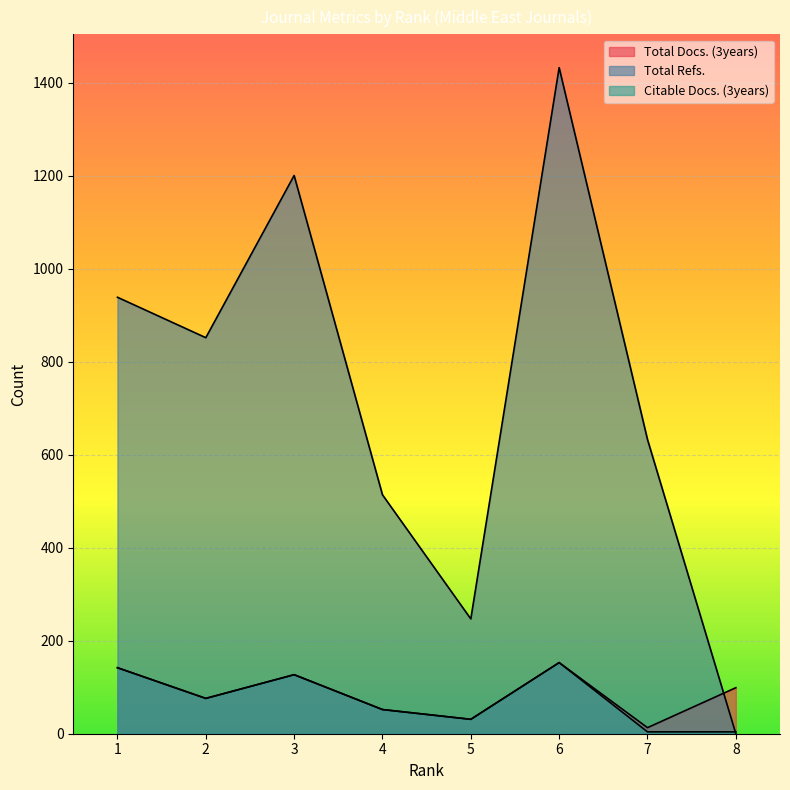

Reading left to right, extract all data points from this chart.

Total Docs. (3years): 1=142	2=76	3=127	4=52	5=31	6=153	7=13	8=99
Total Refs.: 1=939	2=852	3=1201	4=514	5=247	6=1433	7=633	8=0
Citable Docs. (3years): 1=142	2=76	3=127	4=52	5=31	6=153	7=4	8=4